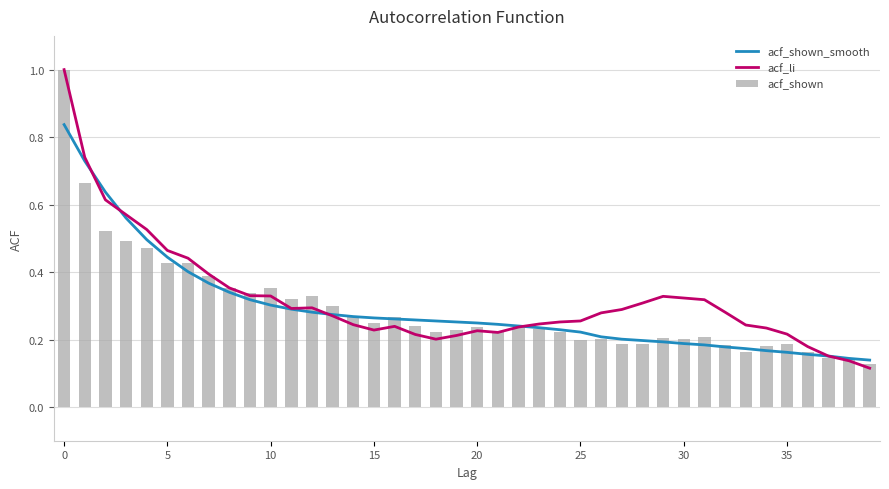

The acf_shown_smooth series shows 0.2 at 37. True or false?

True